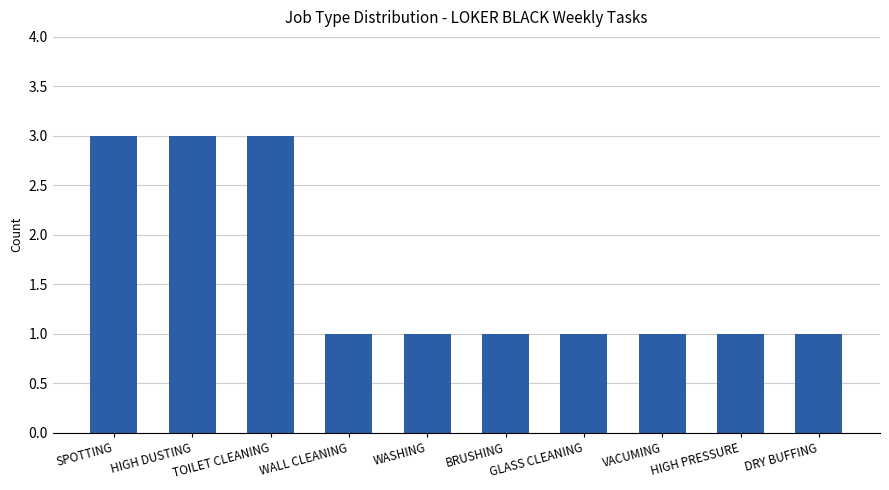

The value at DRY BUFFING is 1. True or false?

True